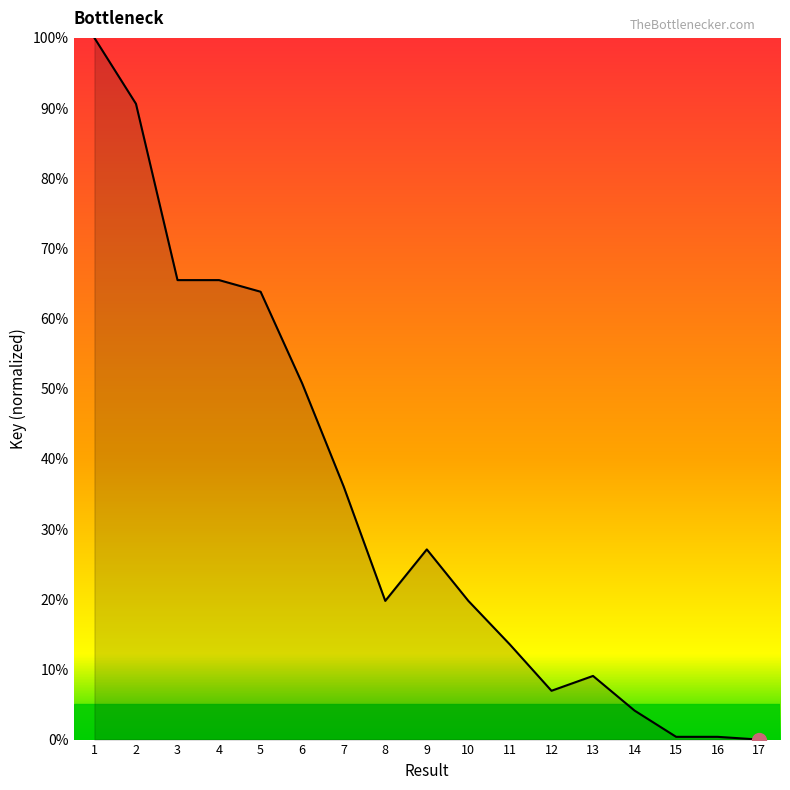

What is the maximum value shown in the chart?

100.0